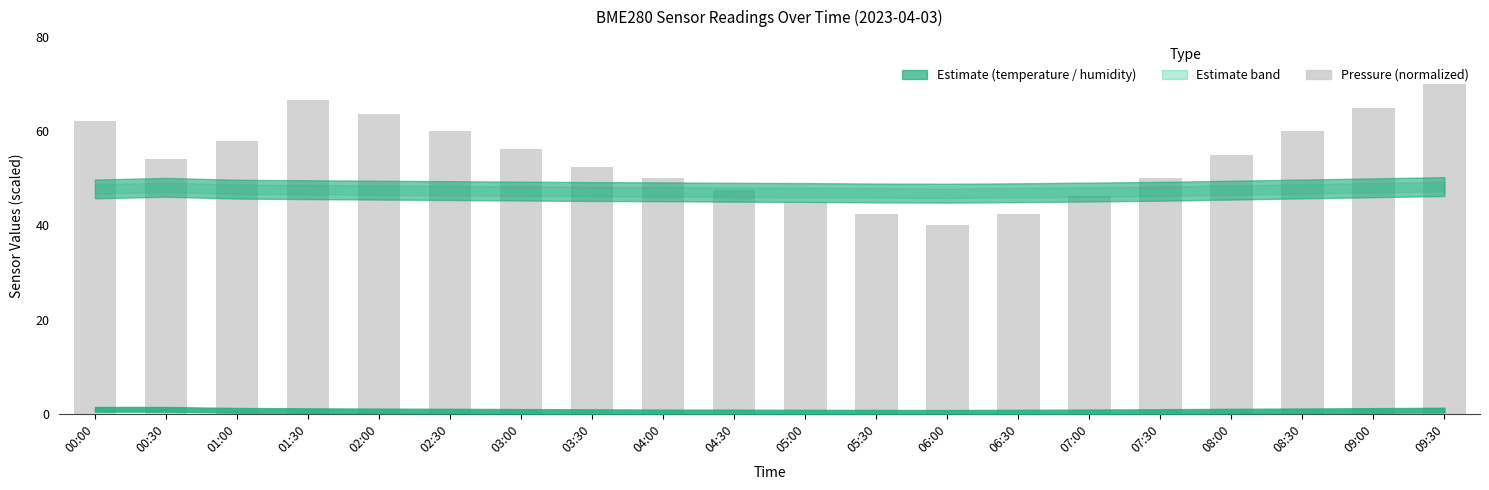

The value at 02:00 is 63.8. True or false?

True